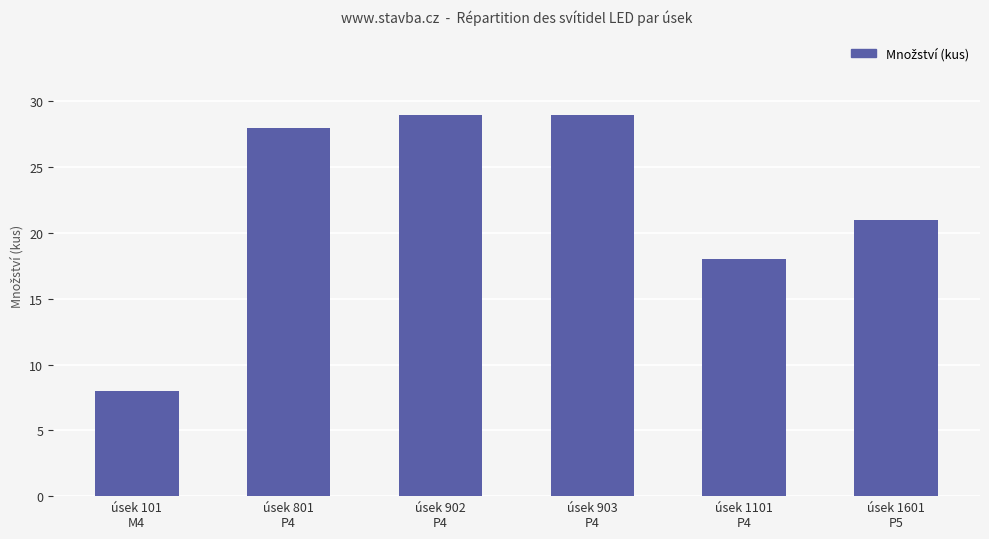

Reading left to right, list all the values displayed in this chart.

8	28	29	29	18	21